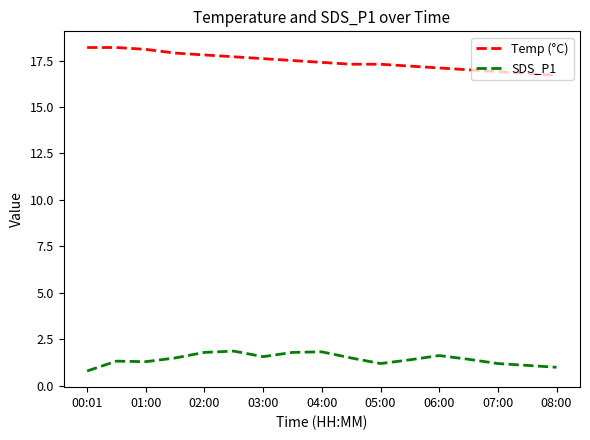

Which series has the largest total across all categories?

Temp (°C)